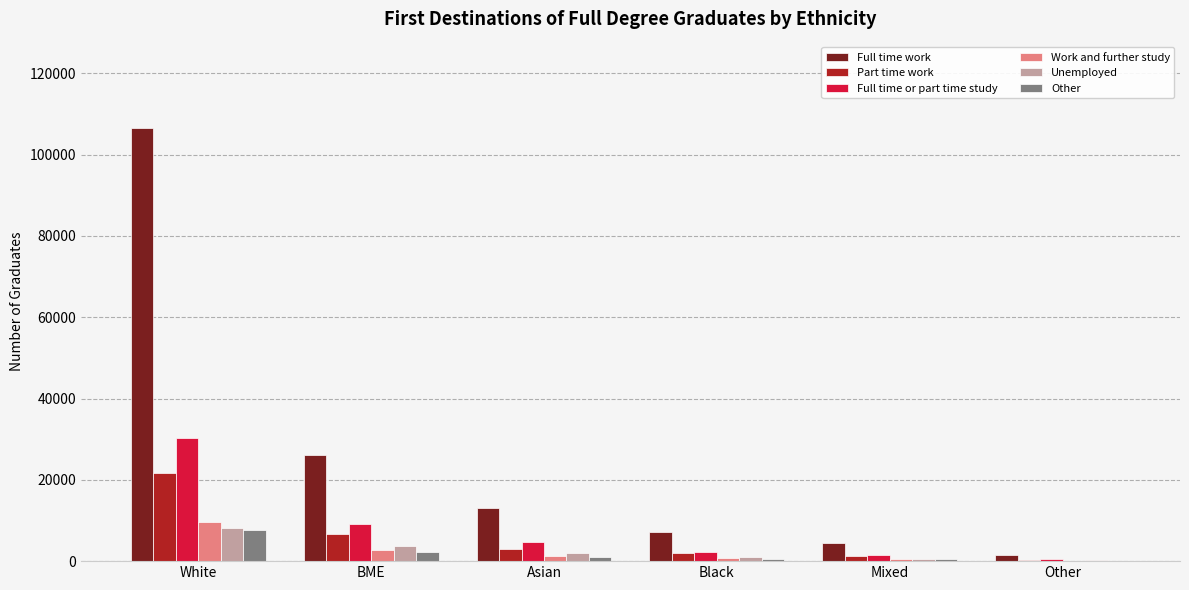

Between BME and Asian, which series saw the biggest shift?

Full time work